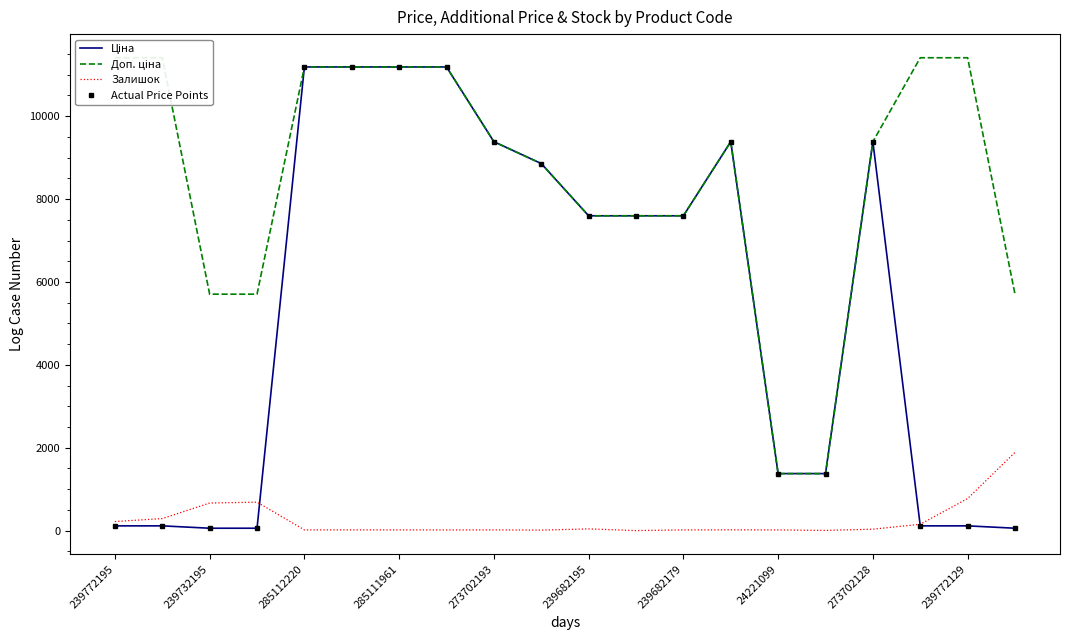

What is the value of the Actual Price Points point at the 18th from the left?

114.1